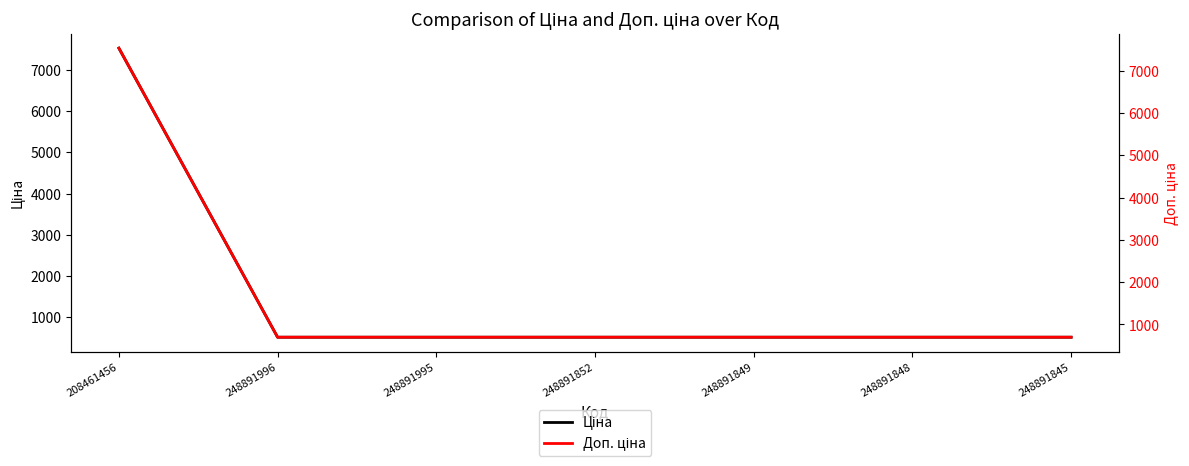

Rank the categories by Ціна value from lowest to highest.

248891996, 248891995, 248891852, 248891849, 248891848, 248891845, 208461456